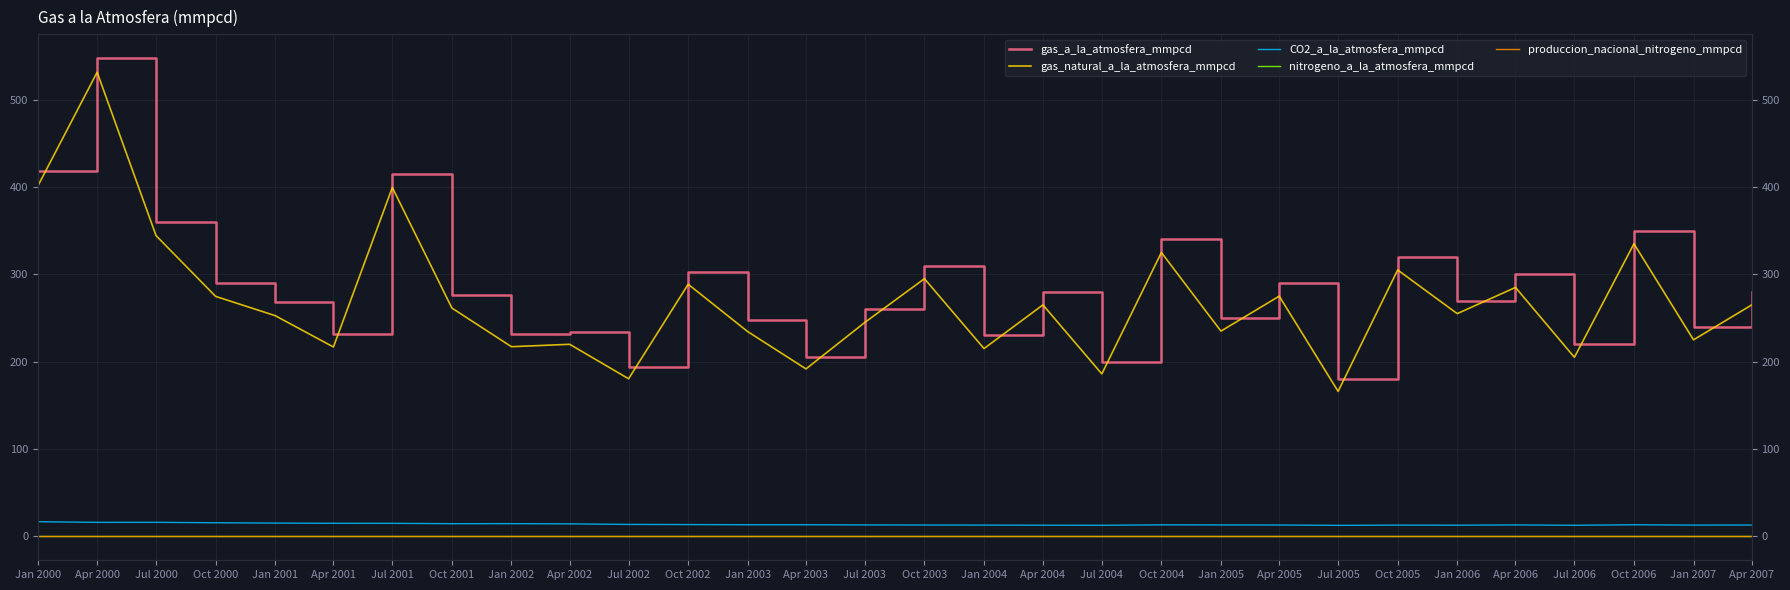

How many series are shown in this chart?

5